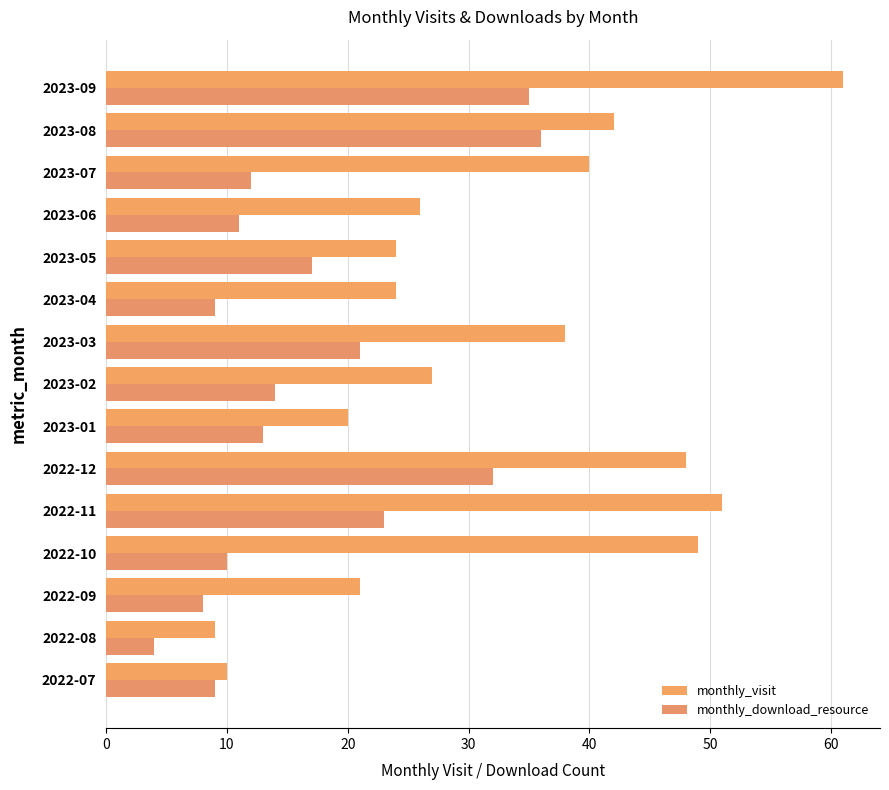

How many distinct data groups are displayed?

2